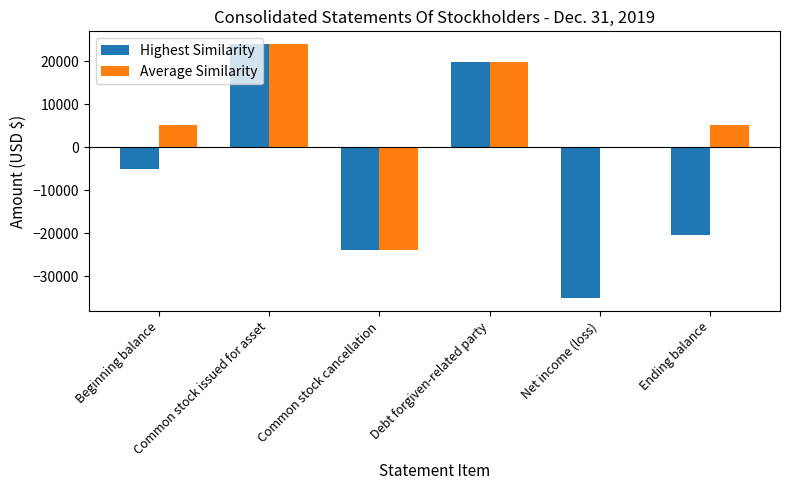

Does the chart contain stacked bars?

No